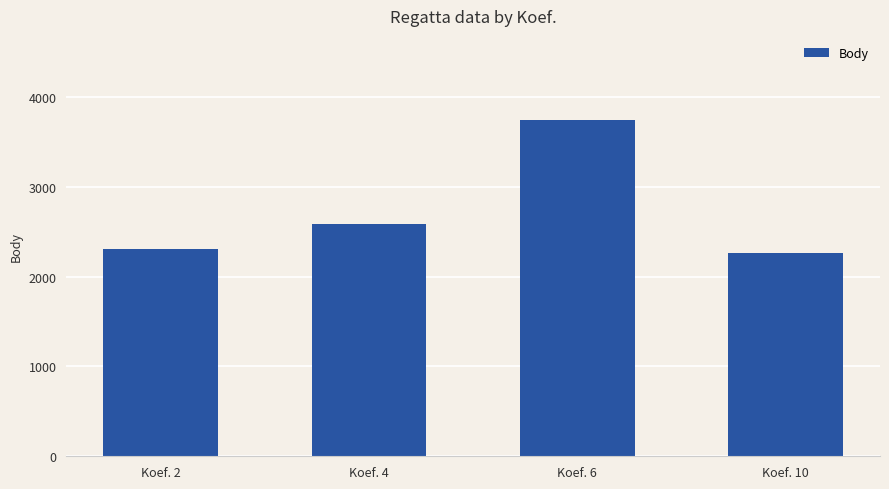

Approximately how many times larger is the value at Koef. 10 compared to Koef. 4?

0.9